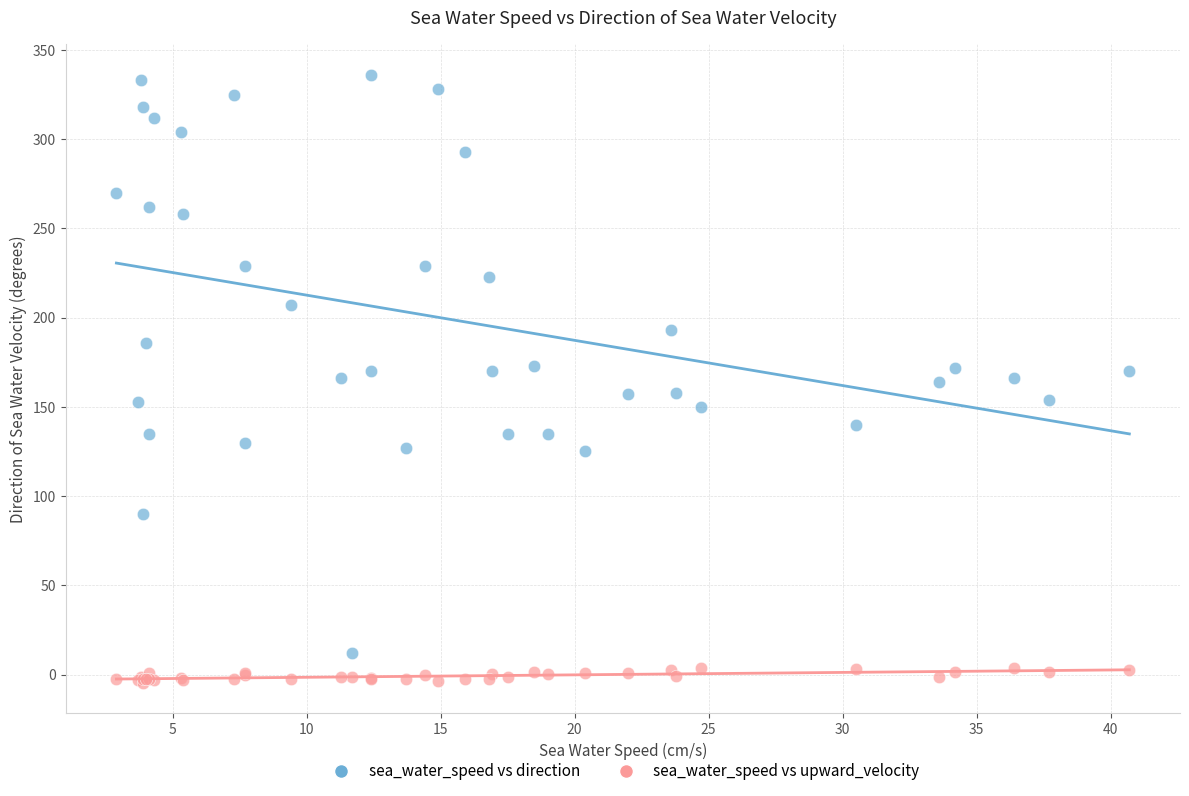

Which series has the widest spread of Y values?

sea_water_speed vs direction